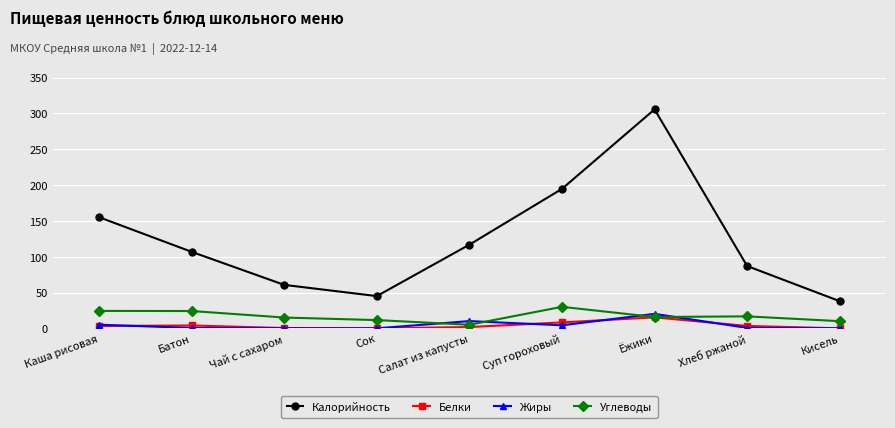

List the series in order of their peak value, lowest first.

Белки, Жиры, Углеводы, Калорийность